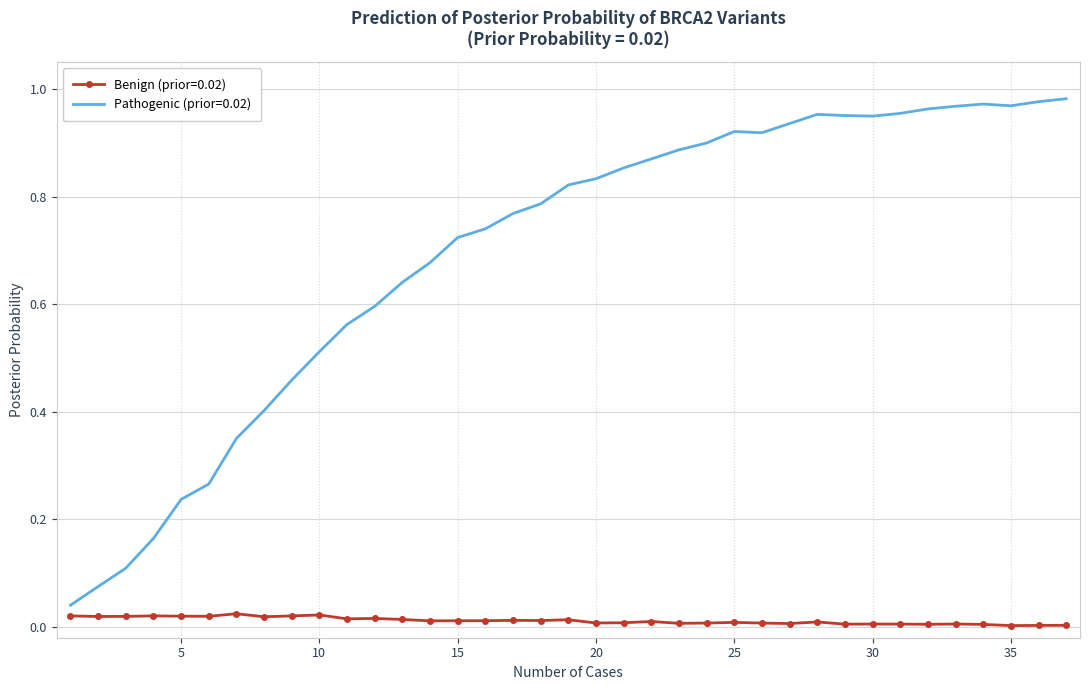

Which series has the widest spread of values?

Pathogenic (prior=0.02)